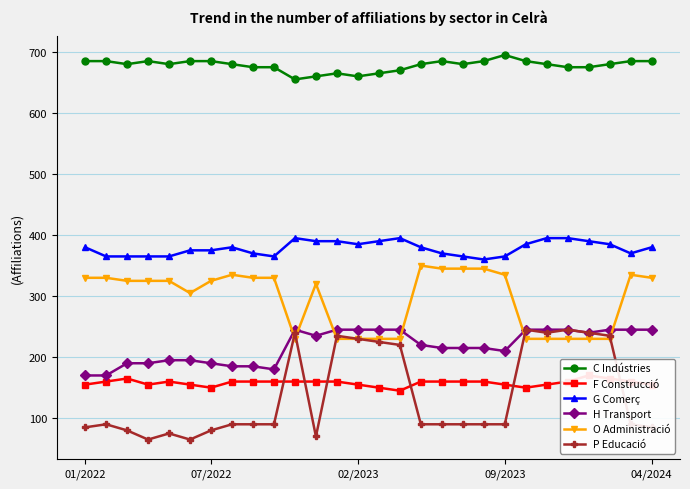

True or false: G Comerç has more than 1 interior local peaks.

True